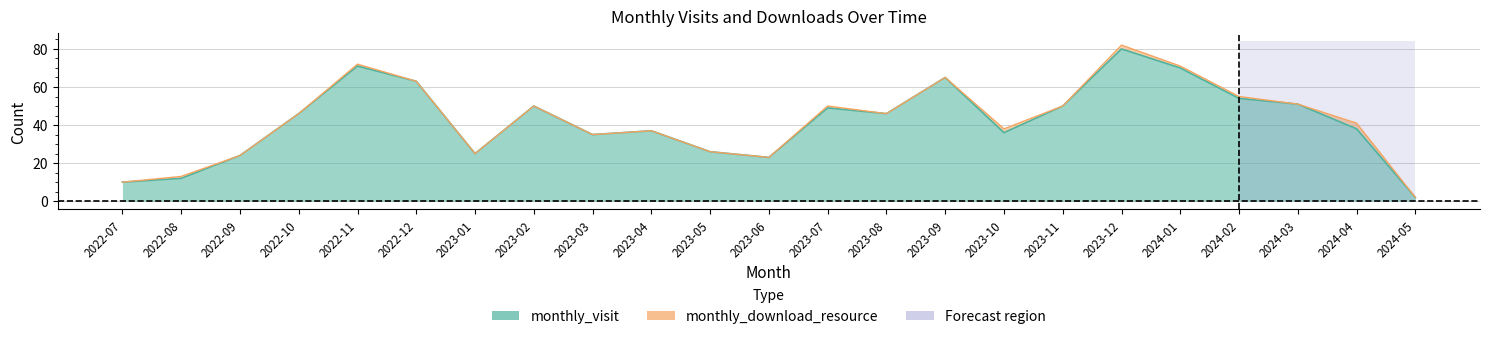

What is the label of the 1st point from the right?

2024-05